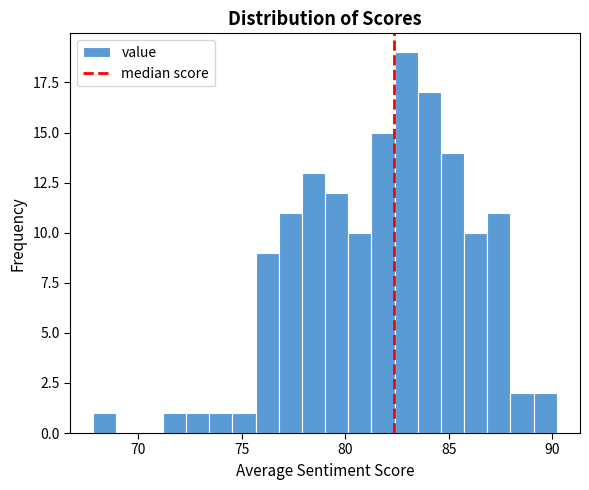

Read against the x-axis, roughly where is the centre of the tallest bar?

83.0